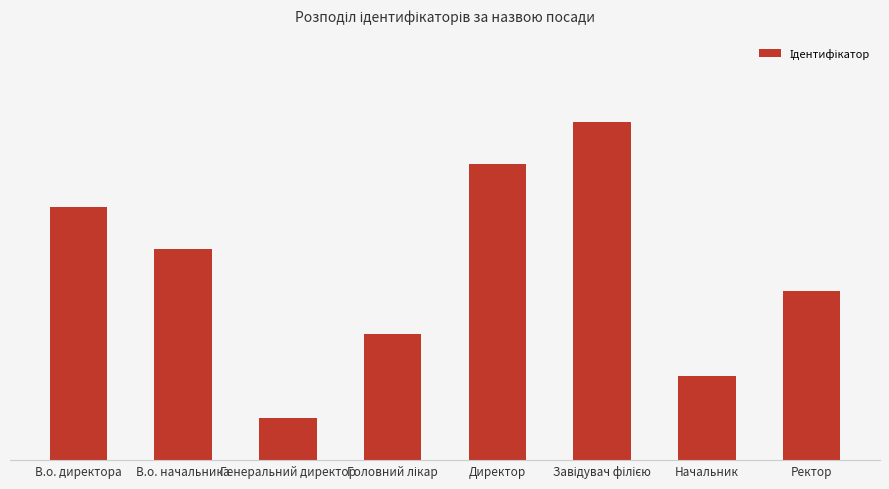

Are the bars horizontal?

No